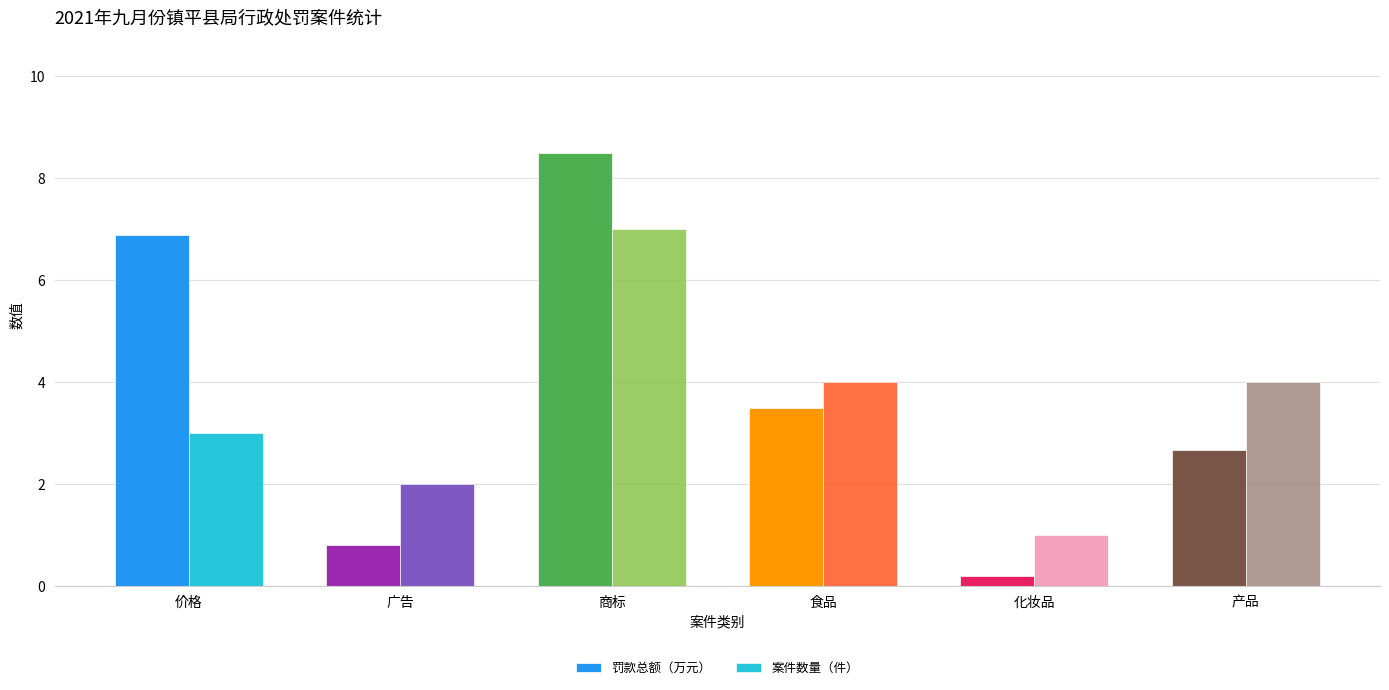

Read the 案件数量（件） value at 价格.

3.0